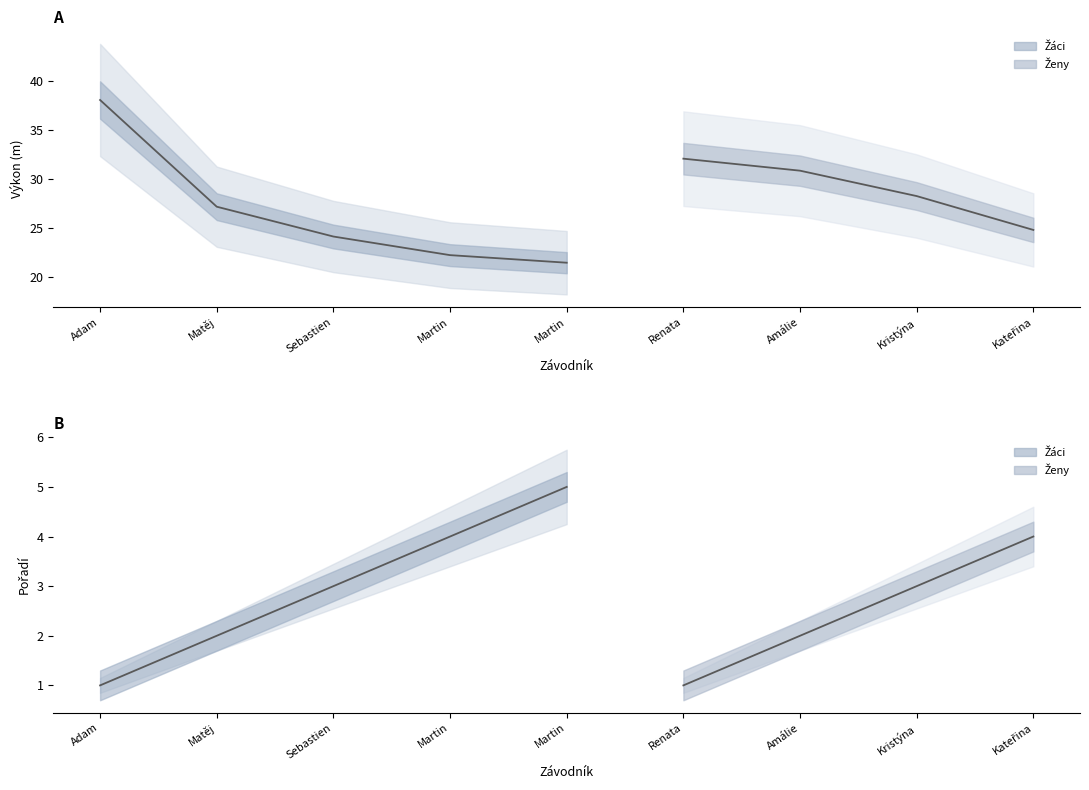

How many lines are shown in the chart?

2